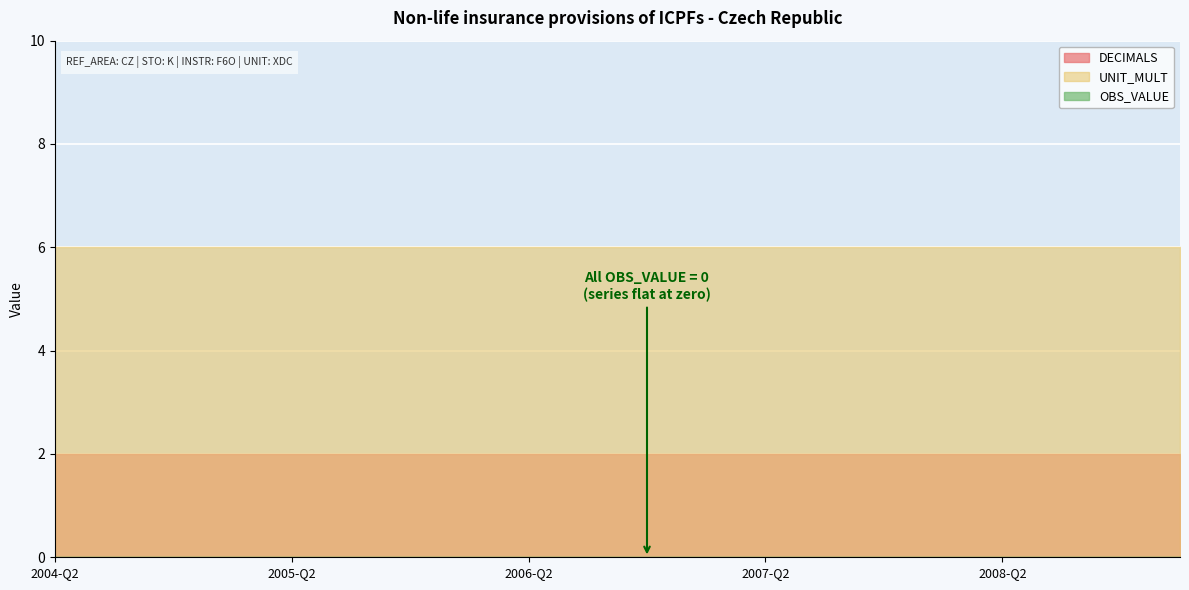

The DECIMALS series shows 1 at 2004-Q3. True or false?

False